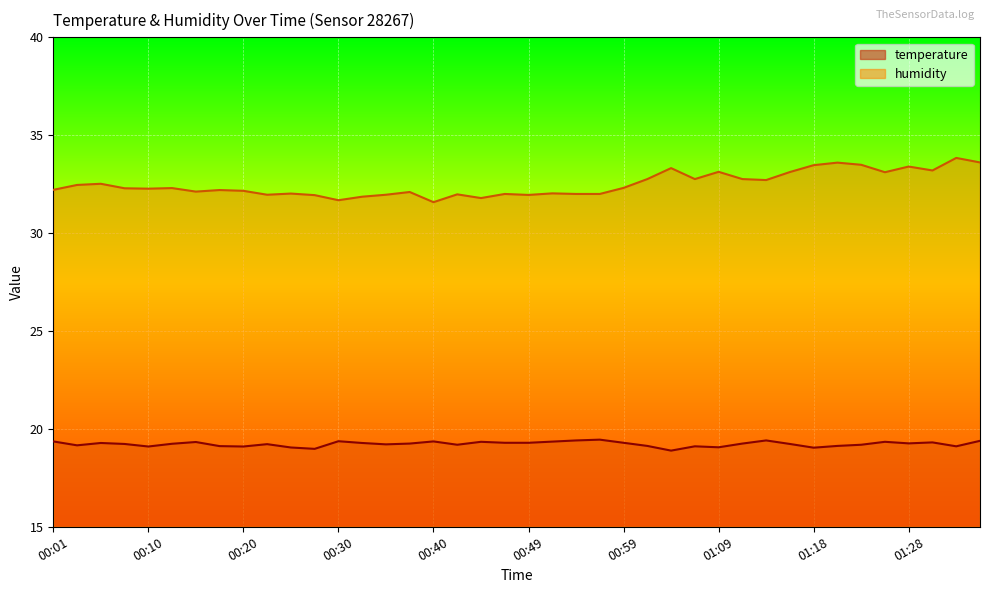

What is the highest value of the temperature series?

19.4